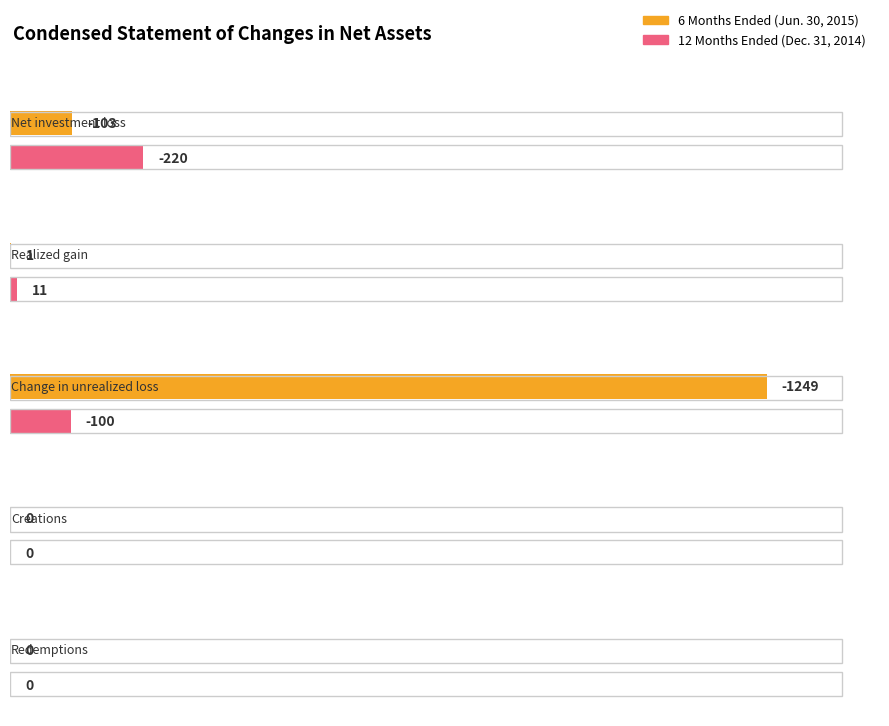

What is the difference between the second highest and minimum values in the 12 Months Ended series?

220